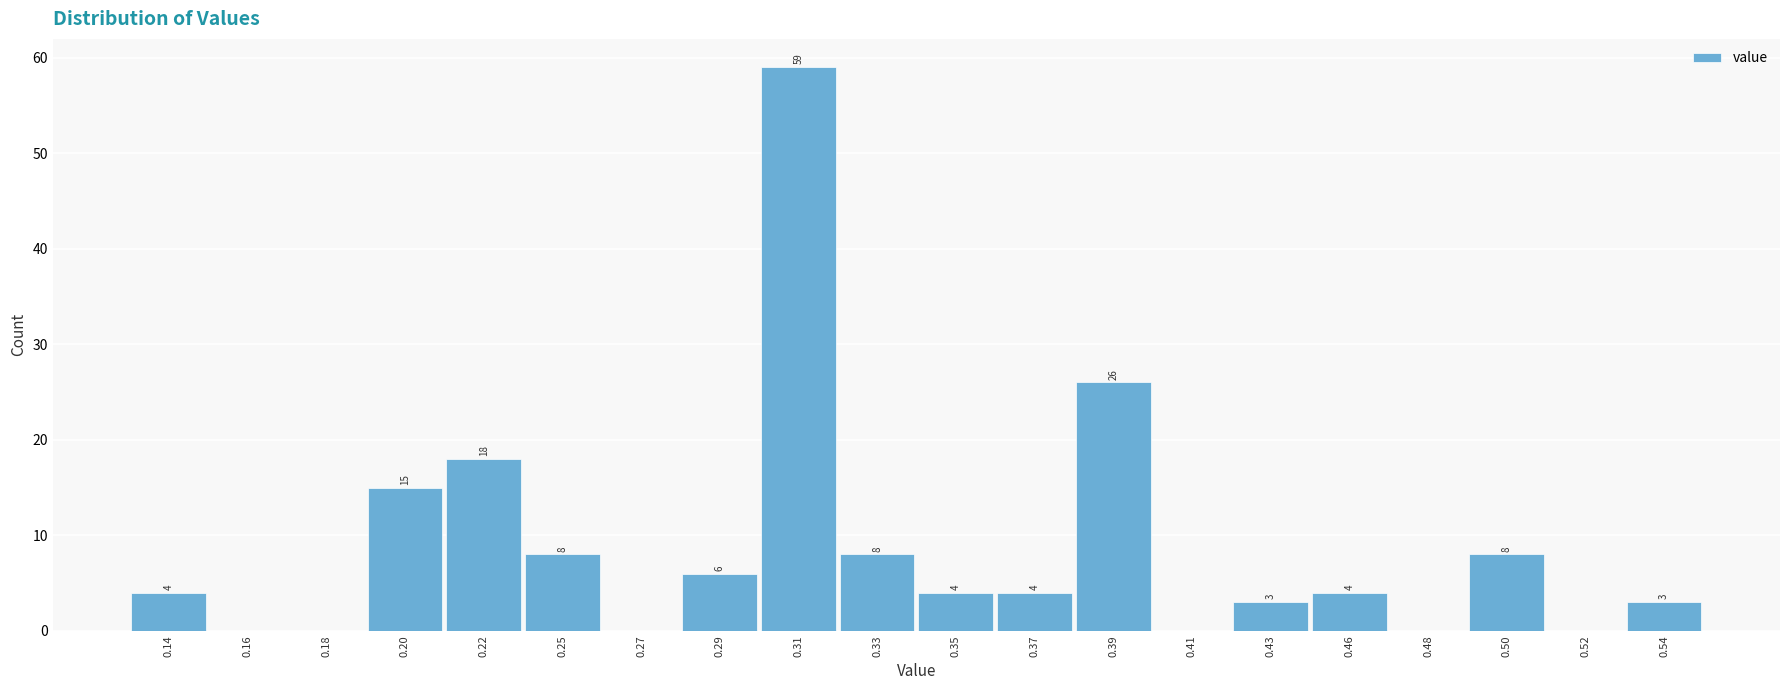

Over which range of the x-axis is the bar tallest?

0.298 to 0.319